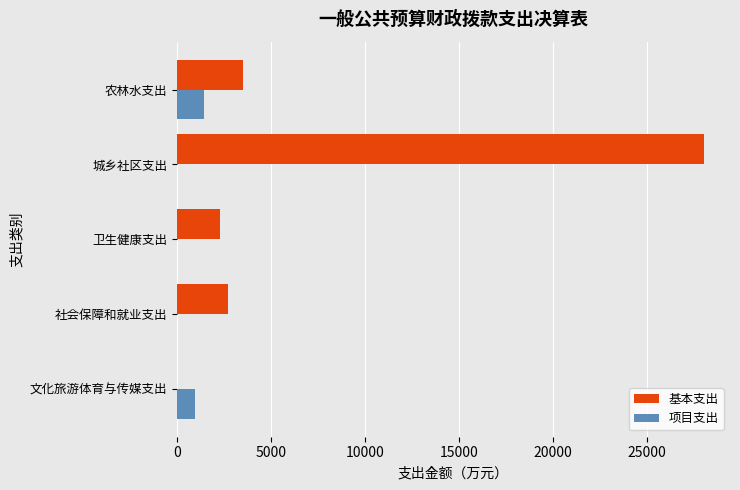

At which category is the sum across all series the highest?

城乡社区支出